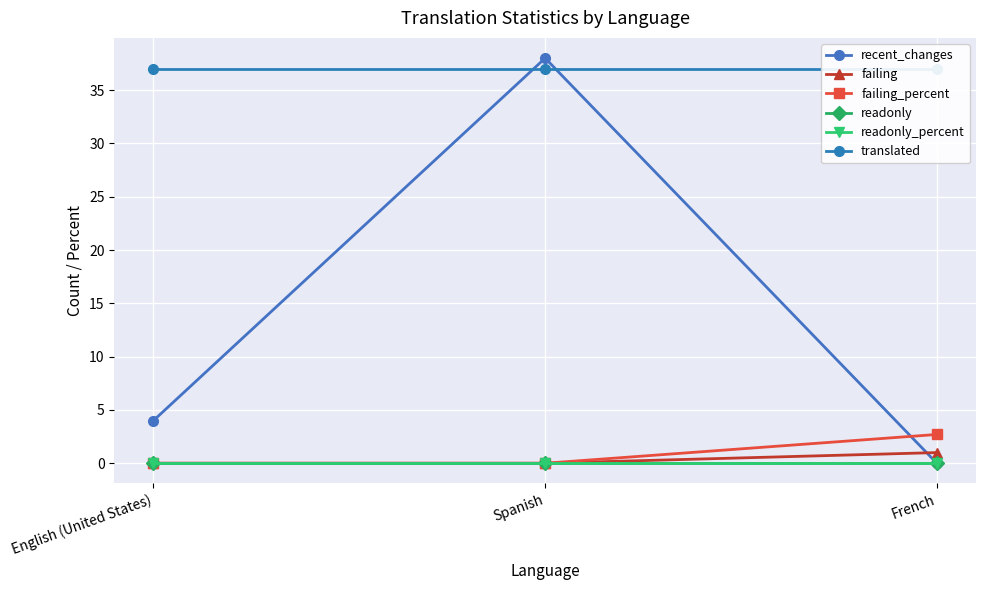

Reading left to right, extract all data points from this chart.

recent_changes: English (United States)=4.0	Spanish=38.0	French=0.0
failing: English (United States)=0.0	Spanish=0.0	French=1.0
failing_percent: English (United States)=0.0	Spanish=0.0	French=2.7
readonly: English (United States)=0.0	Spanish=0.0	French=0.0
readonly_percent: English (United States)=0.0	Spanish=0.0	French=0.0
translated: English (United States)=37.0	Spanish=37.0	French=37.0